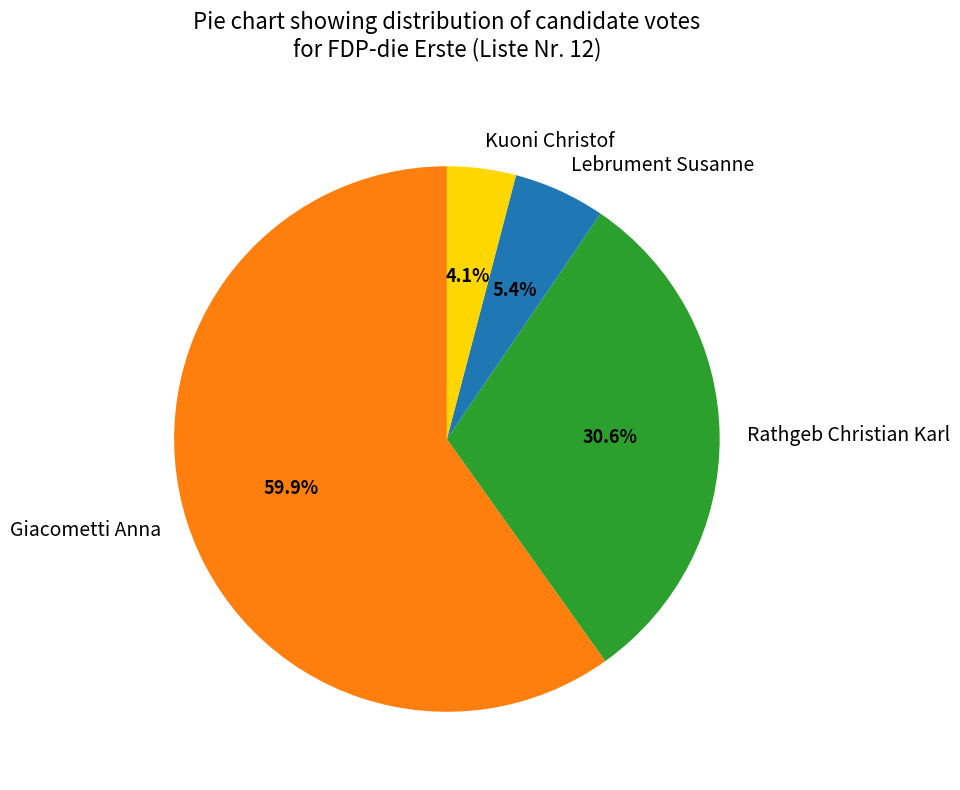

Which slice represents more than half of the pie?

Giacometti Anna